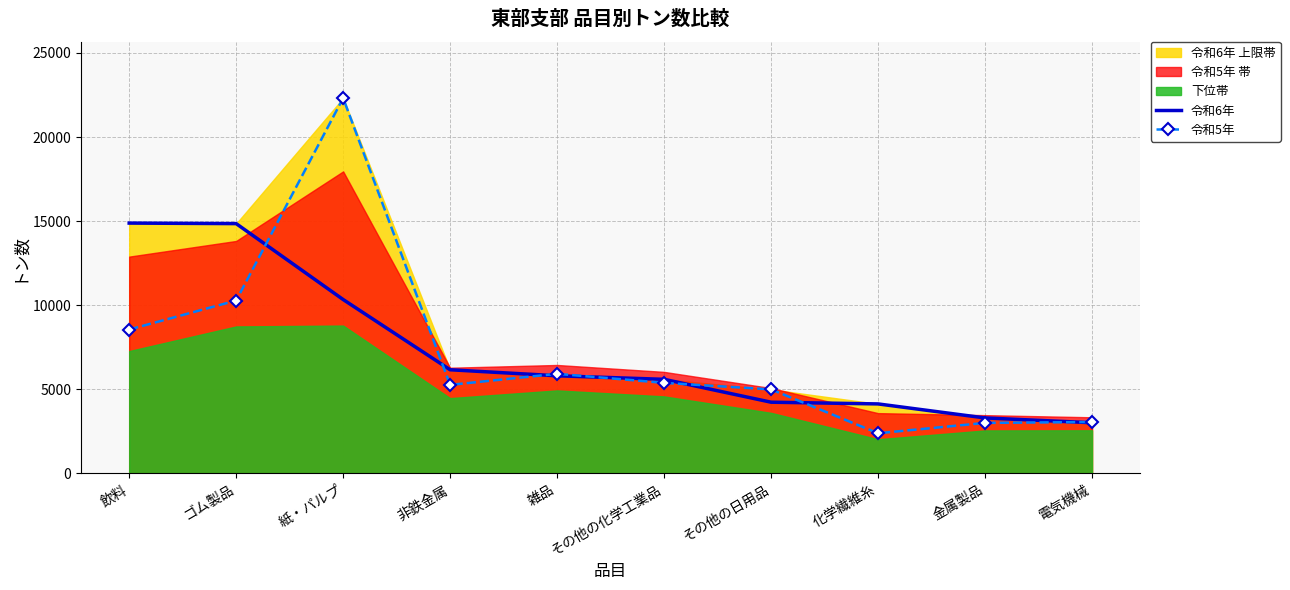

What position from the right is その他の日用品?

4